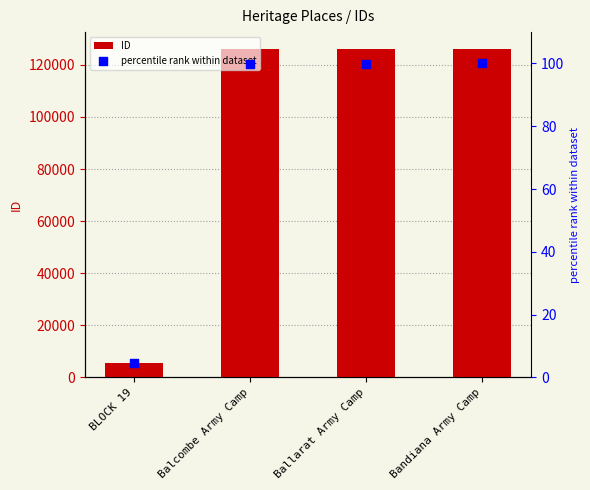

At which category is the sum across all series the highest?

Bandiana Army Camp